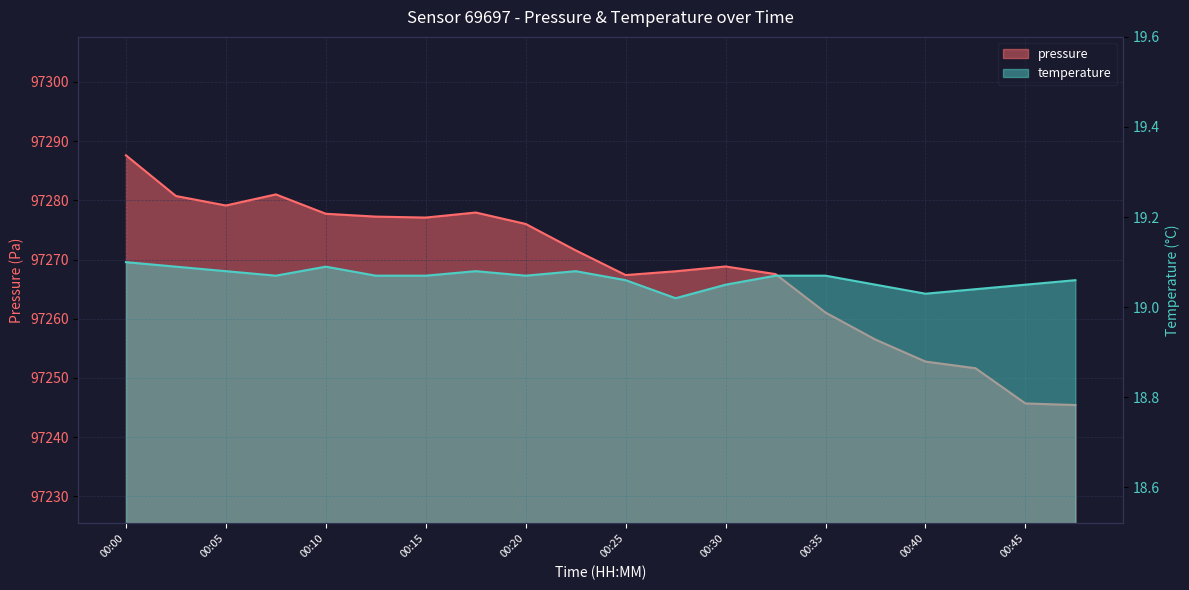

Where is the first local maximum for pressure?

00:08